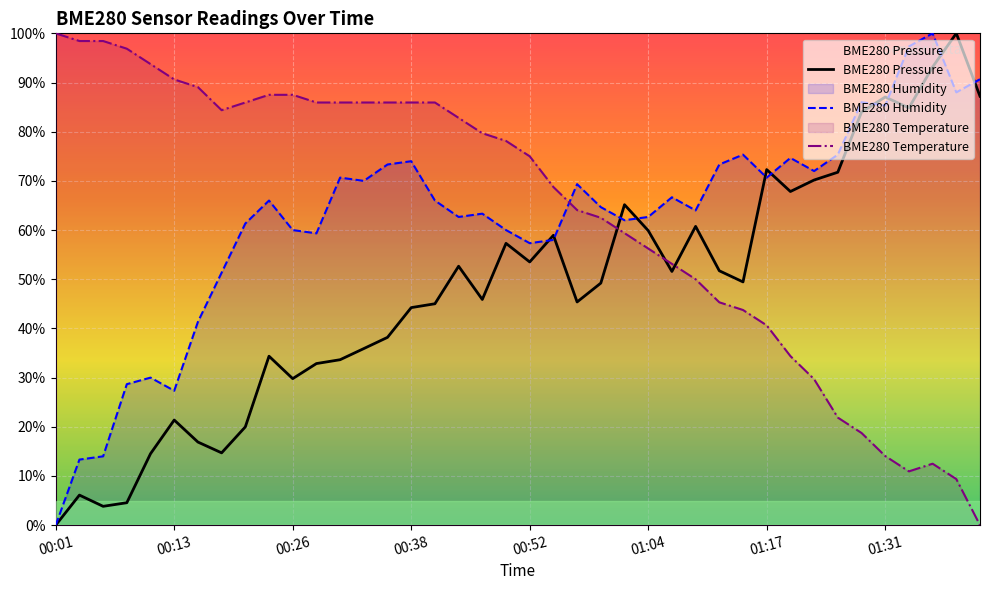

Rank the series at 21 from lowest to highest value.

BME280 Humidity, BME280 Pressure, BME280 Temperature